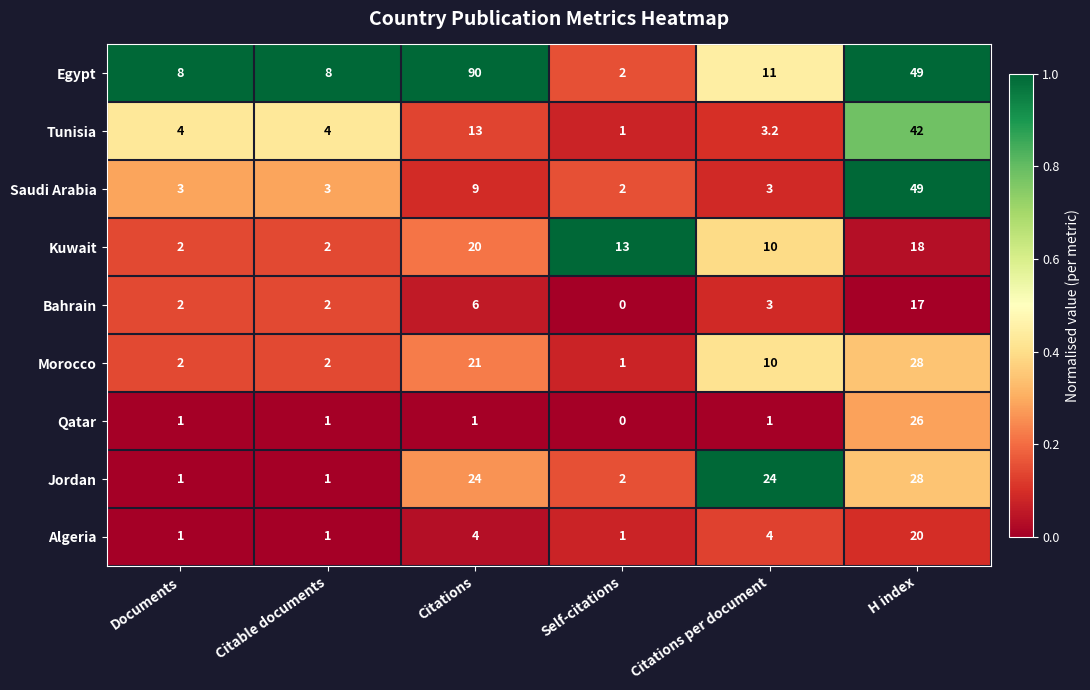

What is the average value of the Tunisia series?

11.2